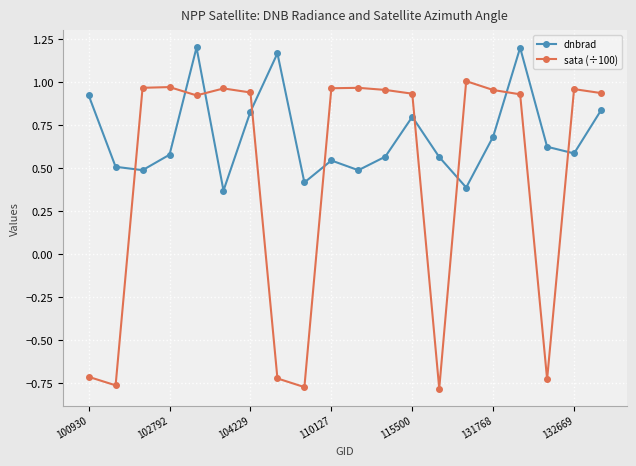

Does the chart display data point markers on the line(s)?

Yes